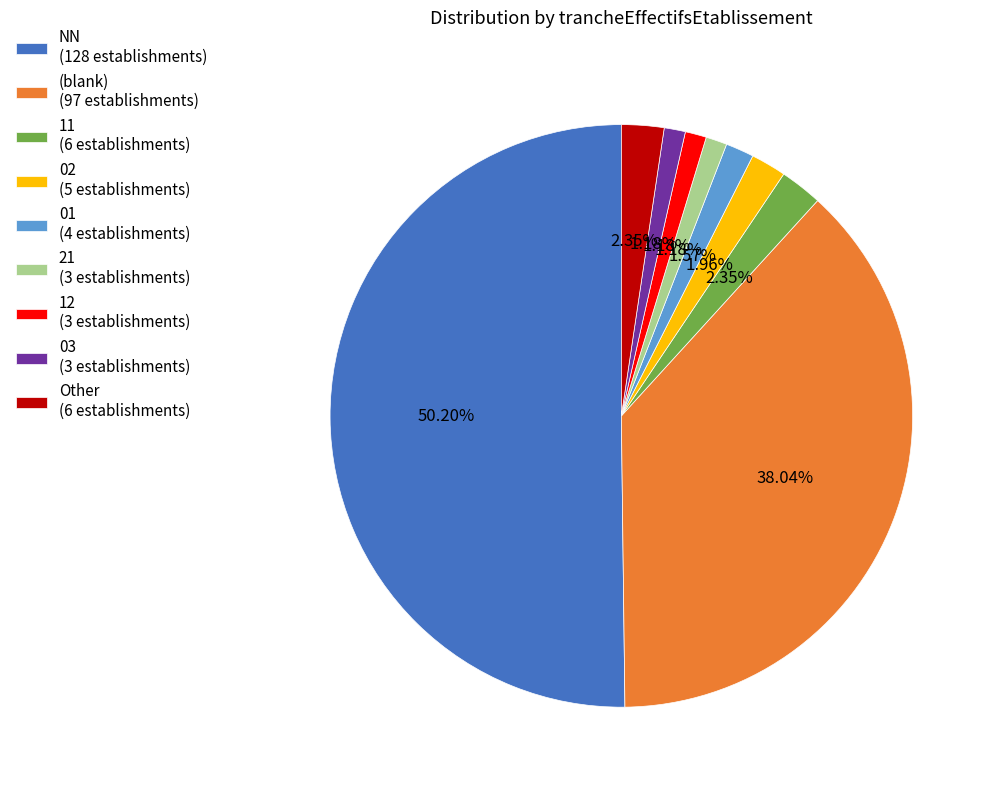

What is the ratio of the value at 01 (4 establishments) to the value at 12 (3 establishments)?

1.3